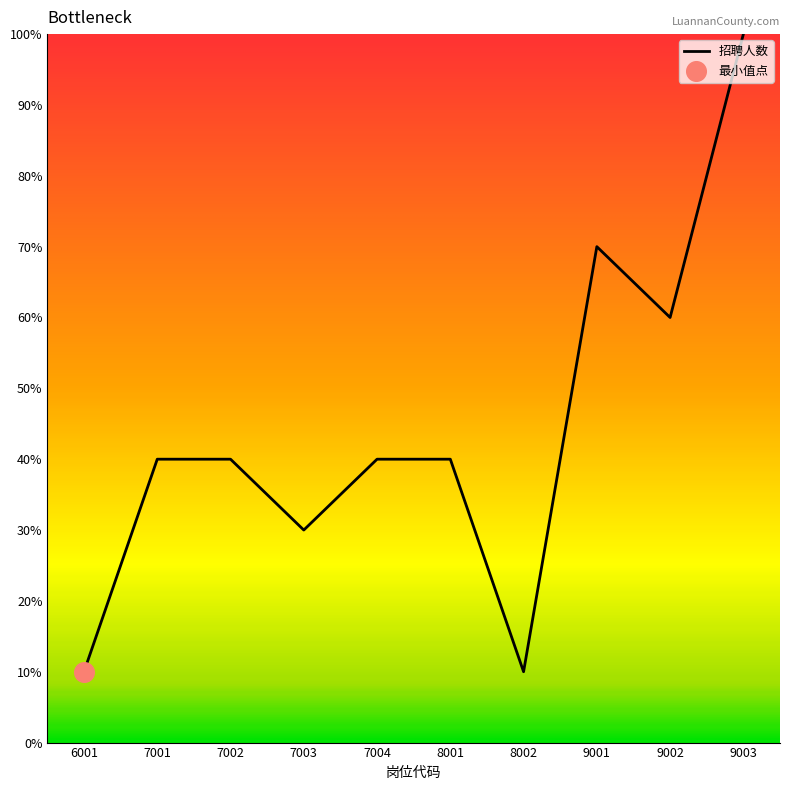

Approximately how many times larger is the value at 7003 compared to 9001?

0.4